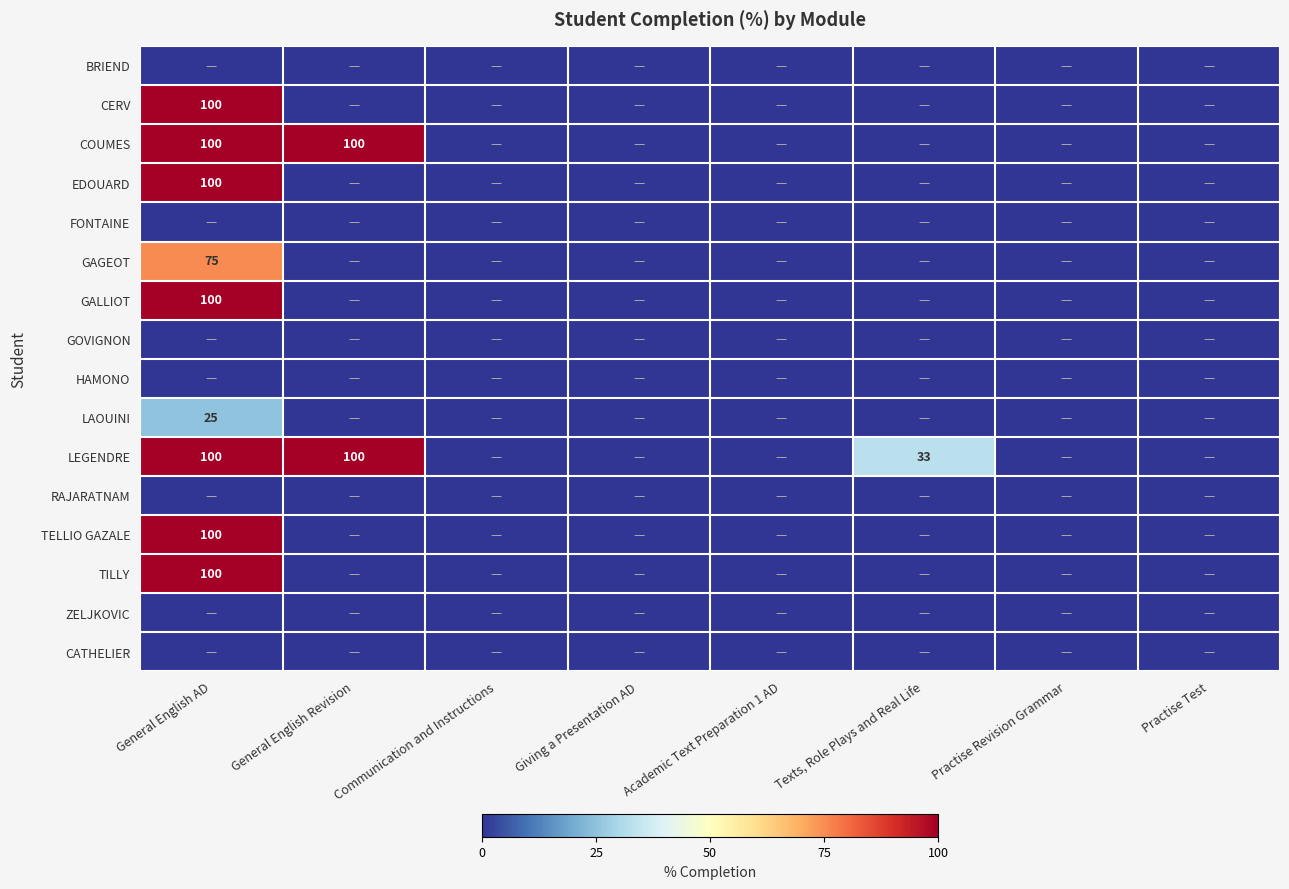

Rank the series by their maximum value, from lowest to highest.

BRIEND, FONTAINE, GOVIGNON, HAMONO, RAJARATNAM, ZELJKOVIC, CATHELIER, LAOUINI, GAGEOT, CERV, COUMES, EDOUARD, GALLIOT, LEGENDRE, TELLIO GAZALE, TILLY